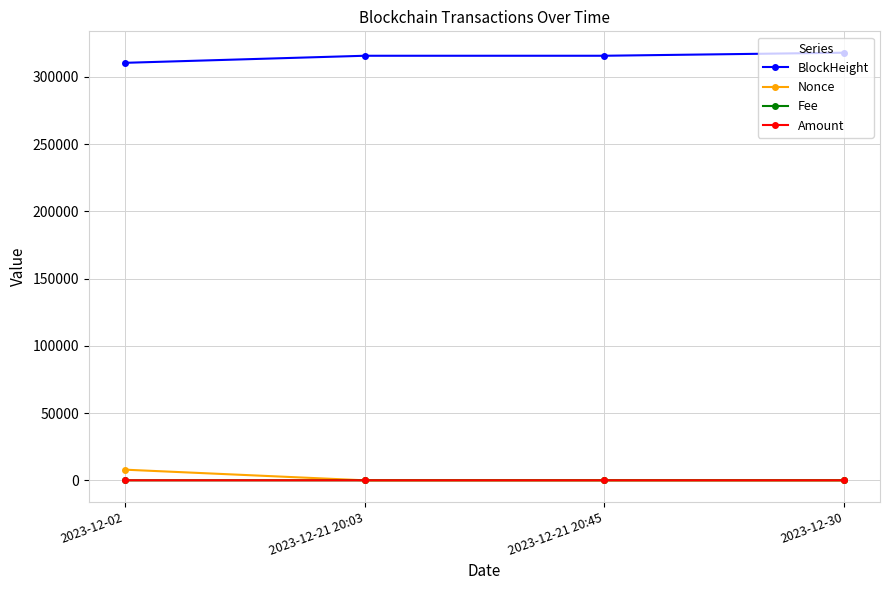

True or false: BlockHeight and Nonce cross at least once.

False